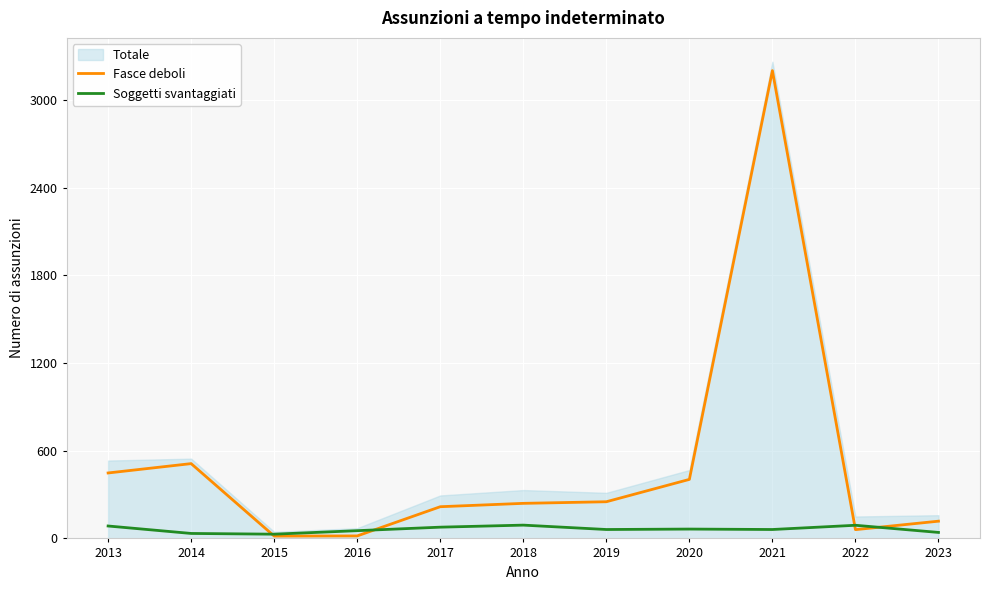

The value of Fasce deboli at 2019 is 389. True or false?

False